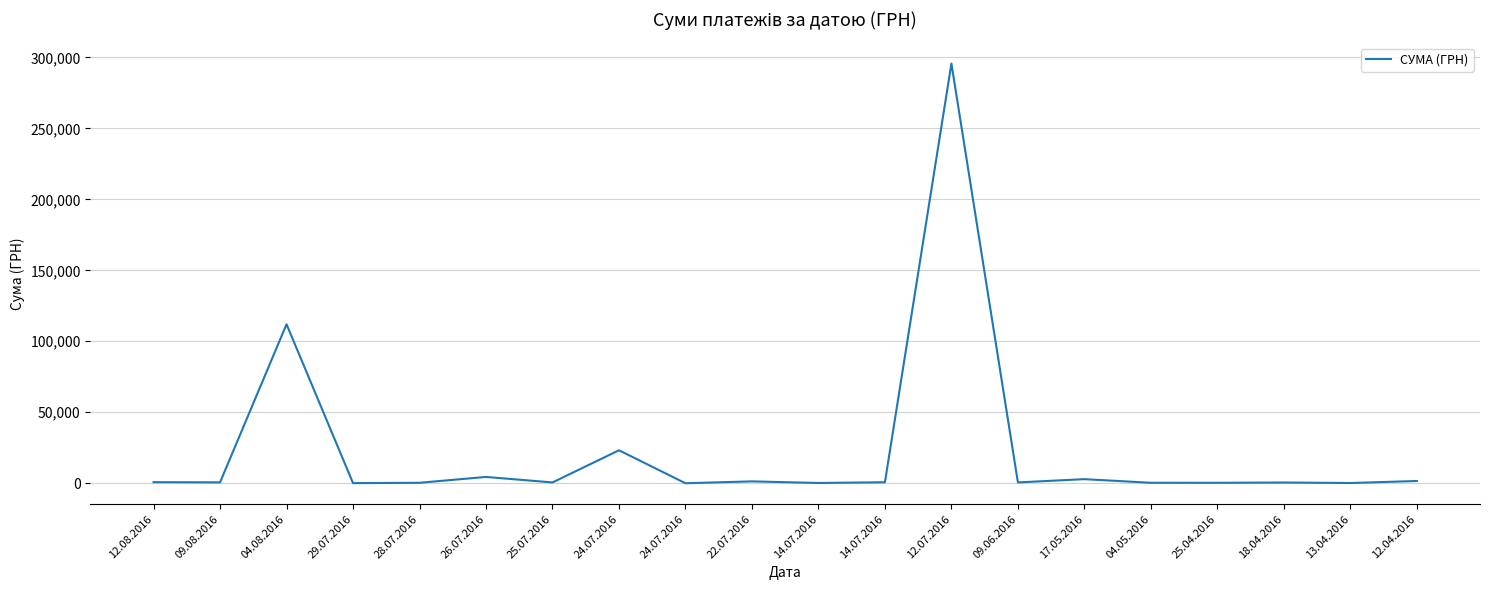

What is the change in value from 12.07.2016 to 13.04.2016?

-295464.7